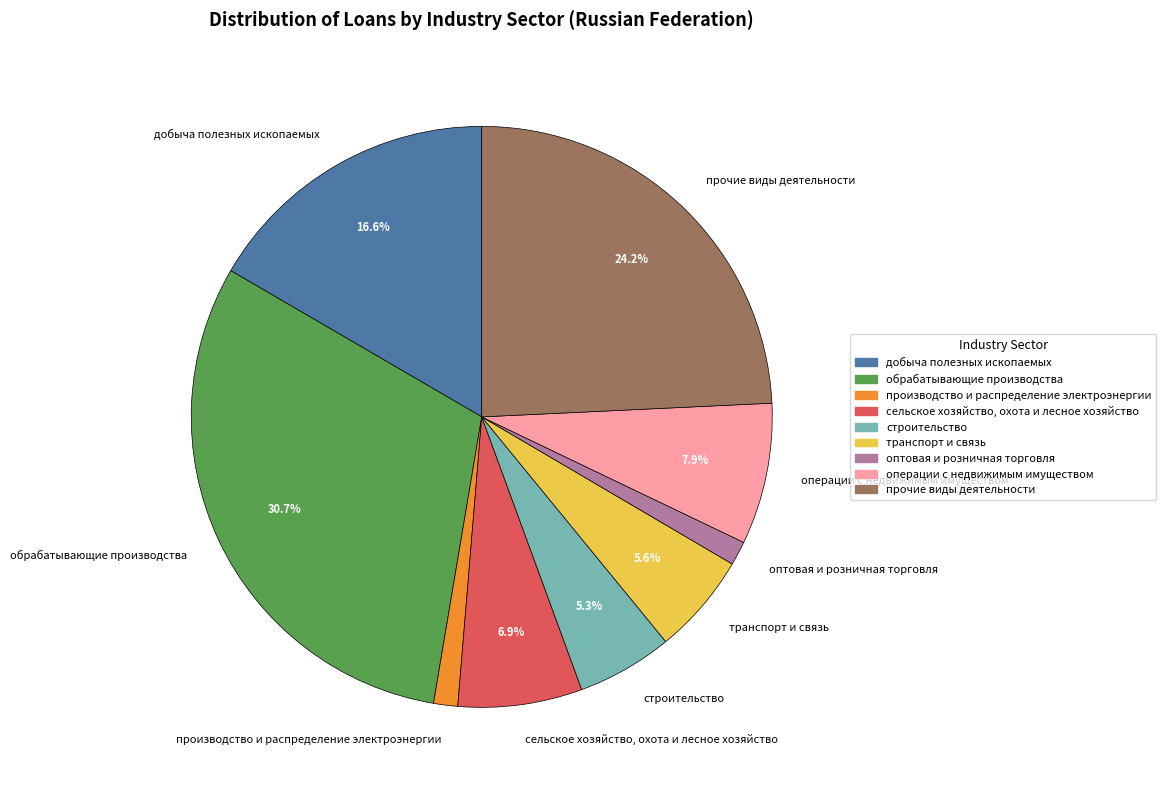

Does оптовая и розничная торговля account for over 50% of the chart?

No